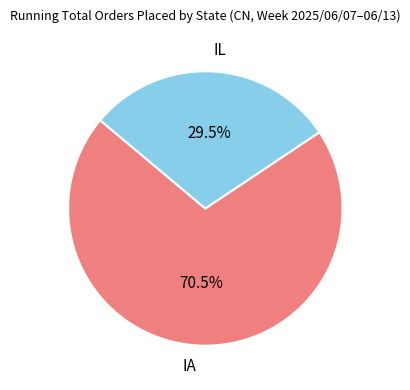

What is the ratio of the value at IA to the value at IL?

2.4